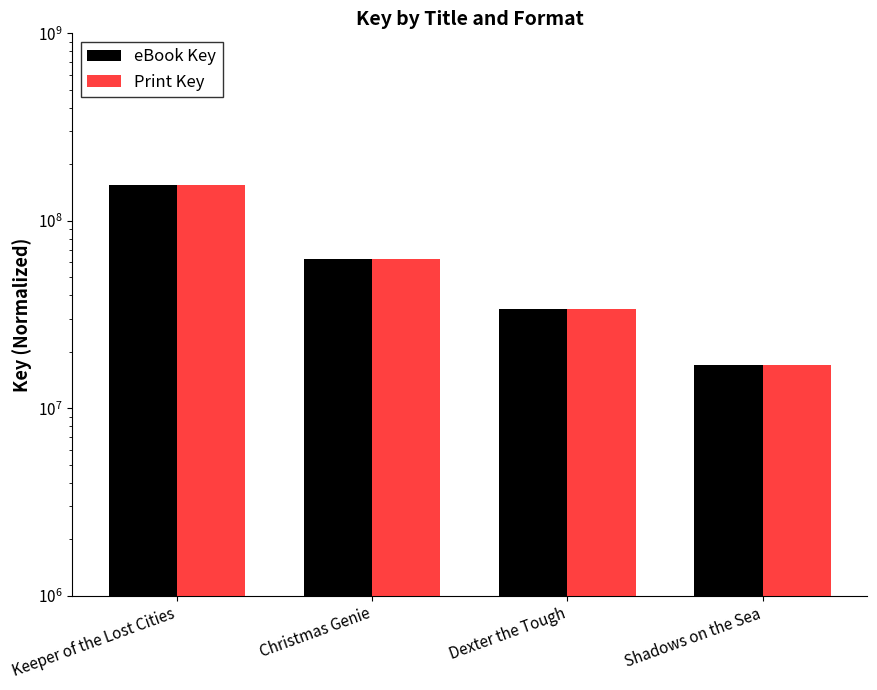

The value of eBook Key at Shadows on the Sea is 17058484. True or false?

True